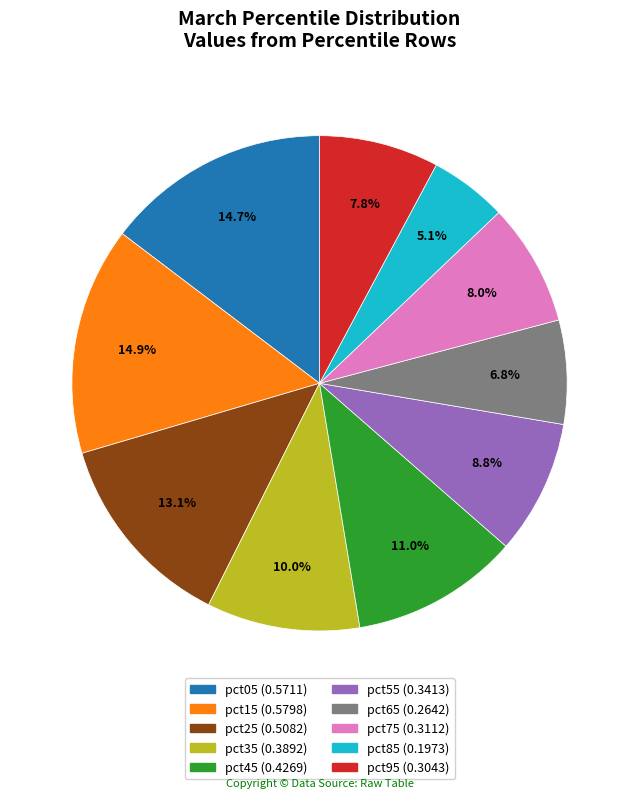

To the nearest percent, what is the difference between the pct35 and pct45 slice percentages?

1%